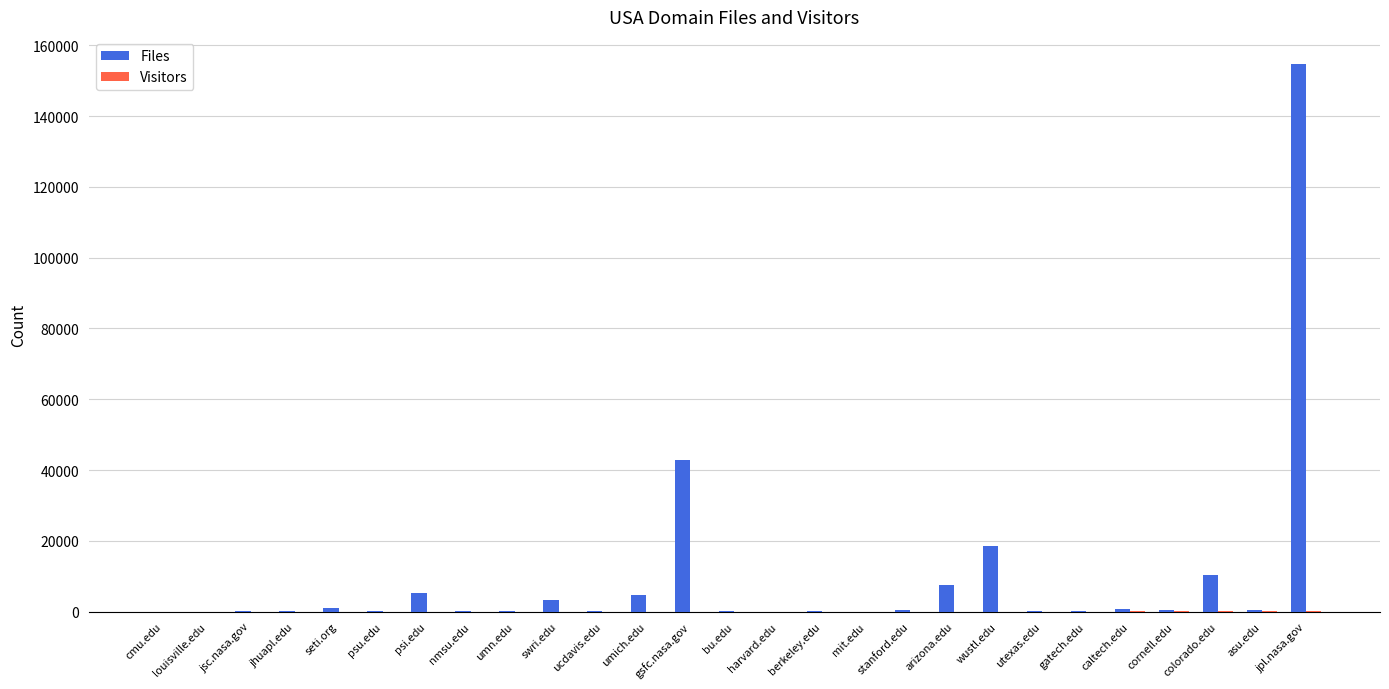

Where is Files nearest to the value 77336?

gsfc.nasa.gov